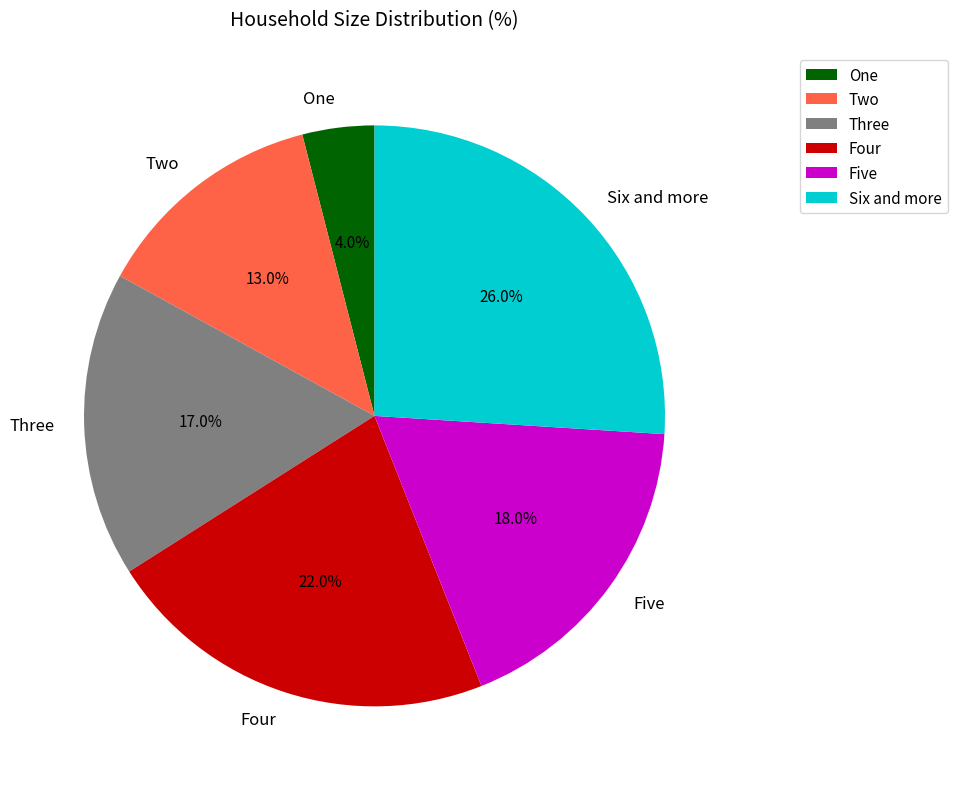

To the nearest percent, what is the difference between the largest and smallest slice percentages?

22%